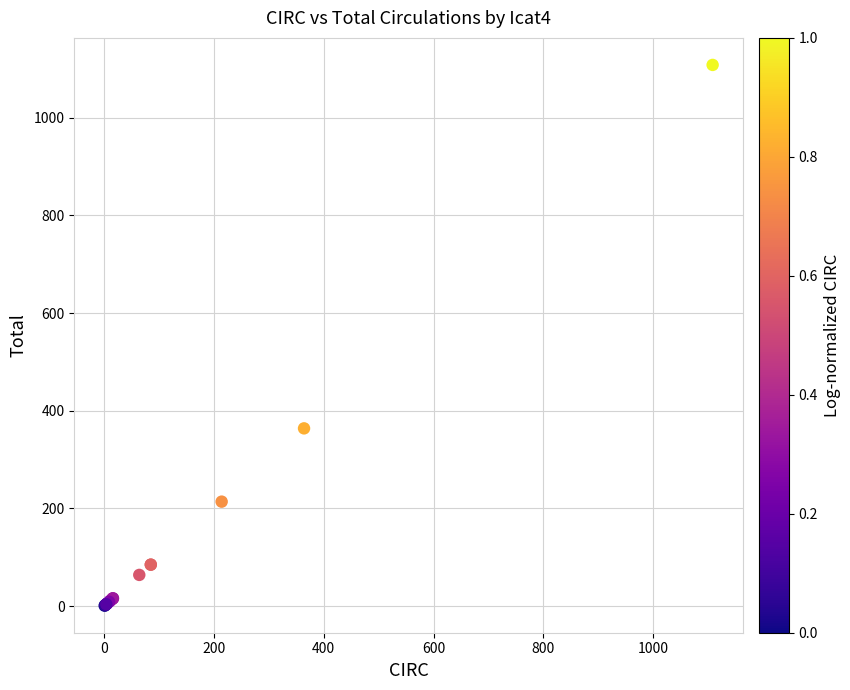

What Y value in the scatter plot is closest to 554?

364